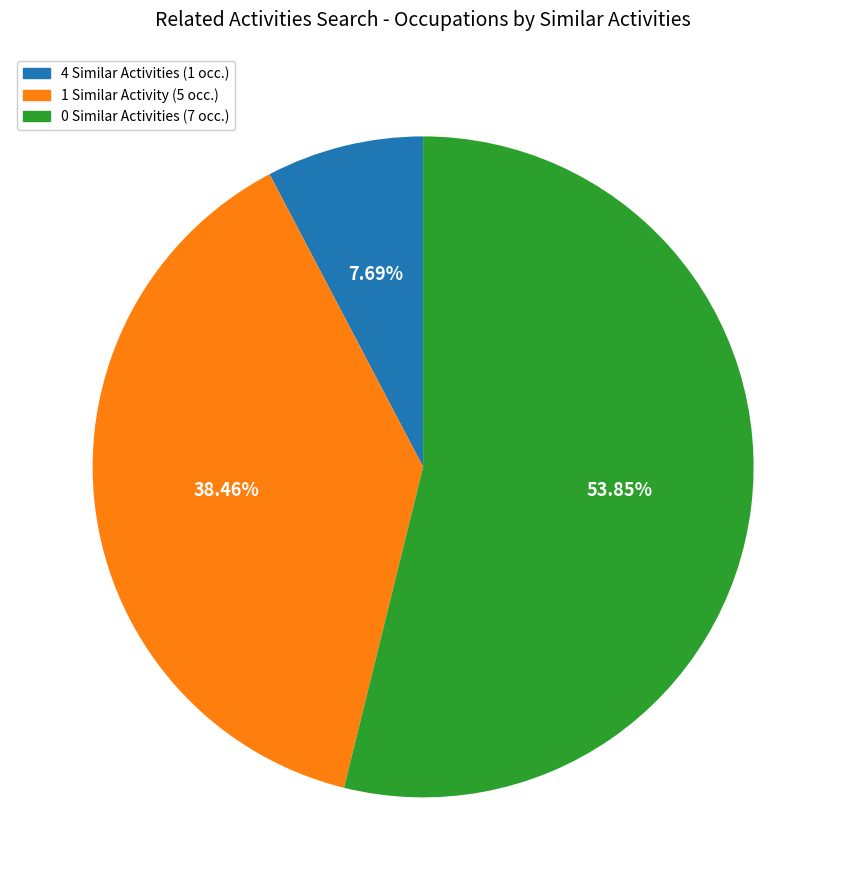

Is there a majority slice in this chart?

Yes